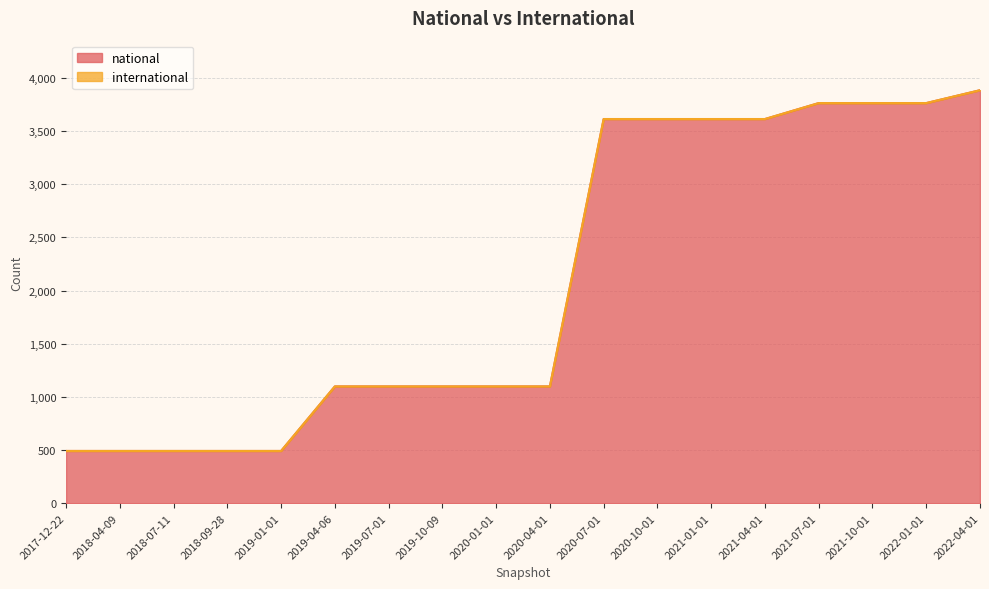

True or false: the data has more than 1 interior local peaks.

False